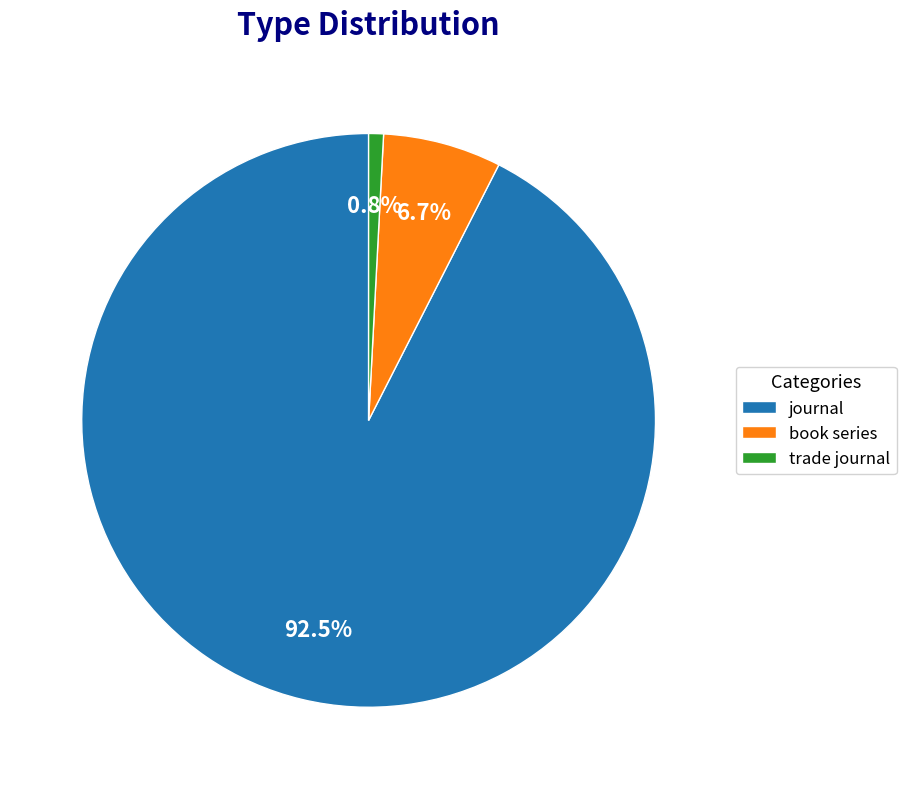

Which slice represents more than half of the pie?

journal